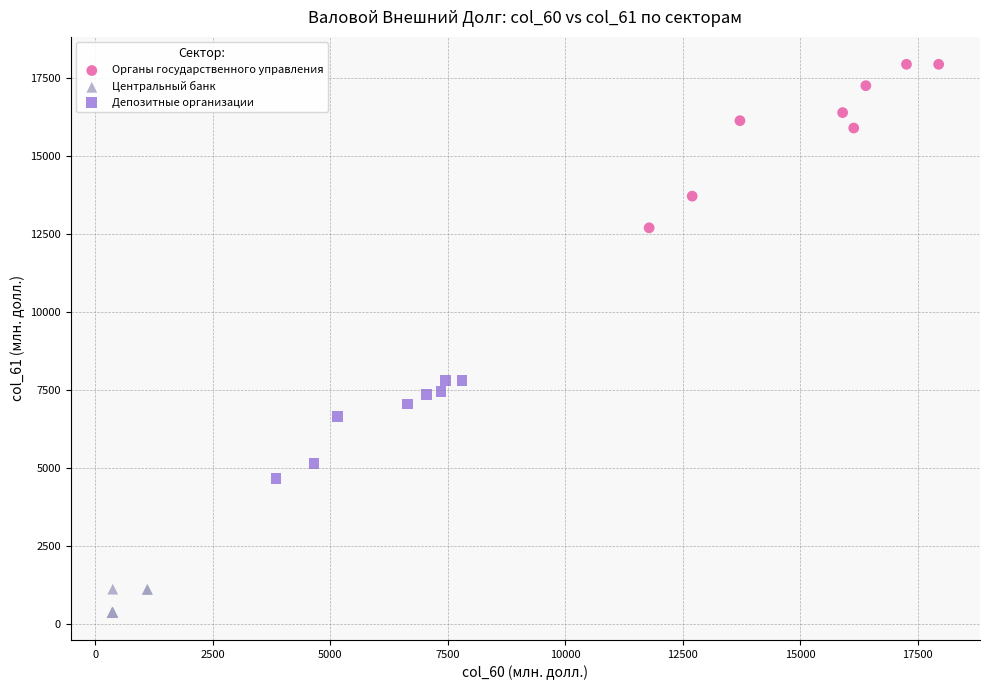

Which series reaches the maximum Y coordinate?

Органы государственного управления